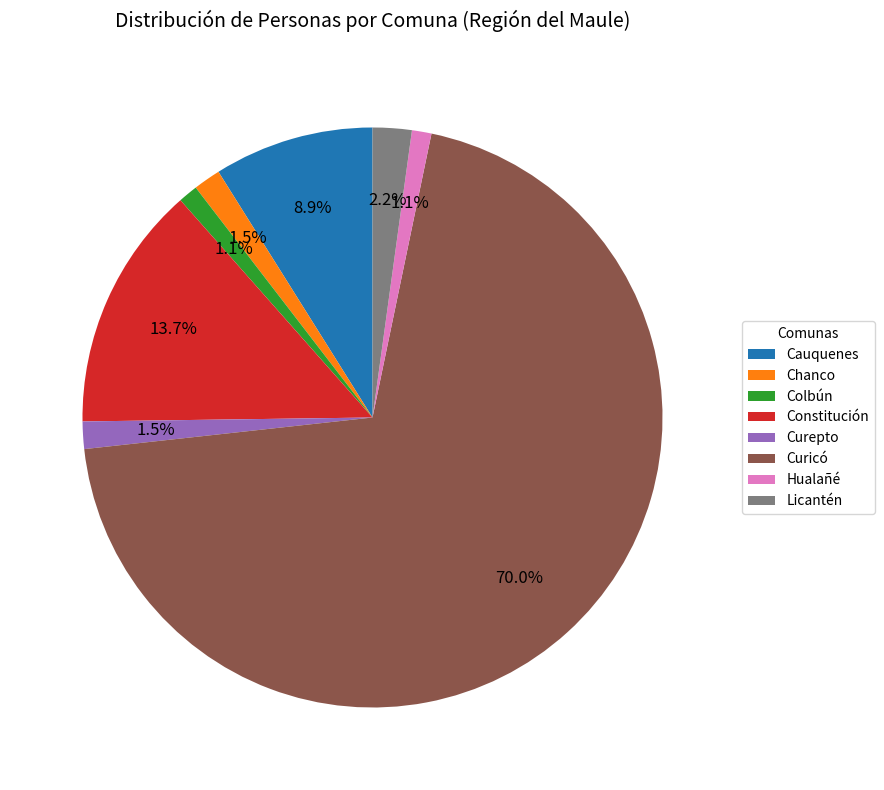

Between Chanco and Curicó, which is larger?

Curicó